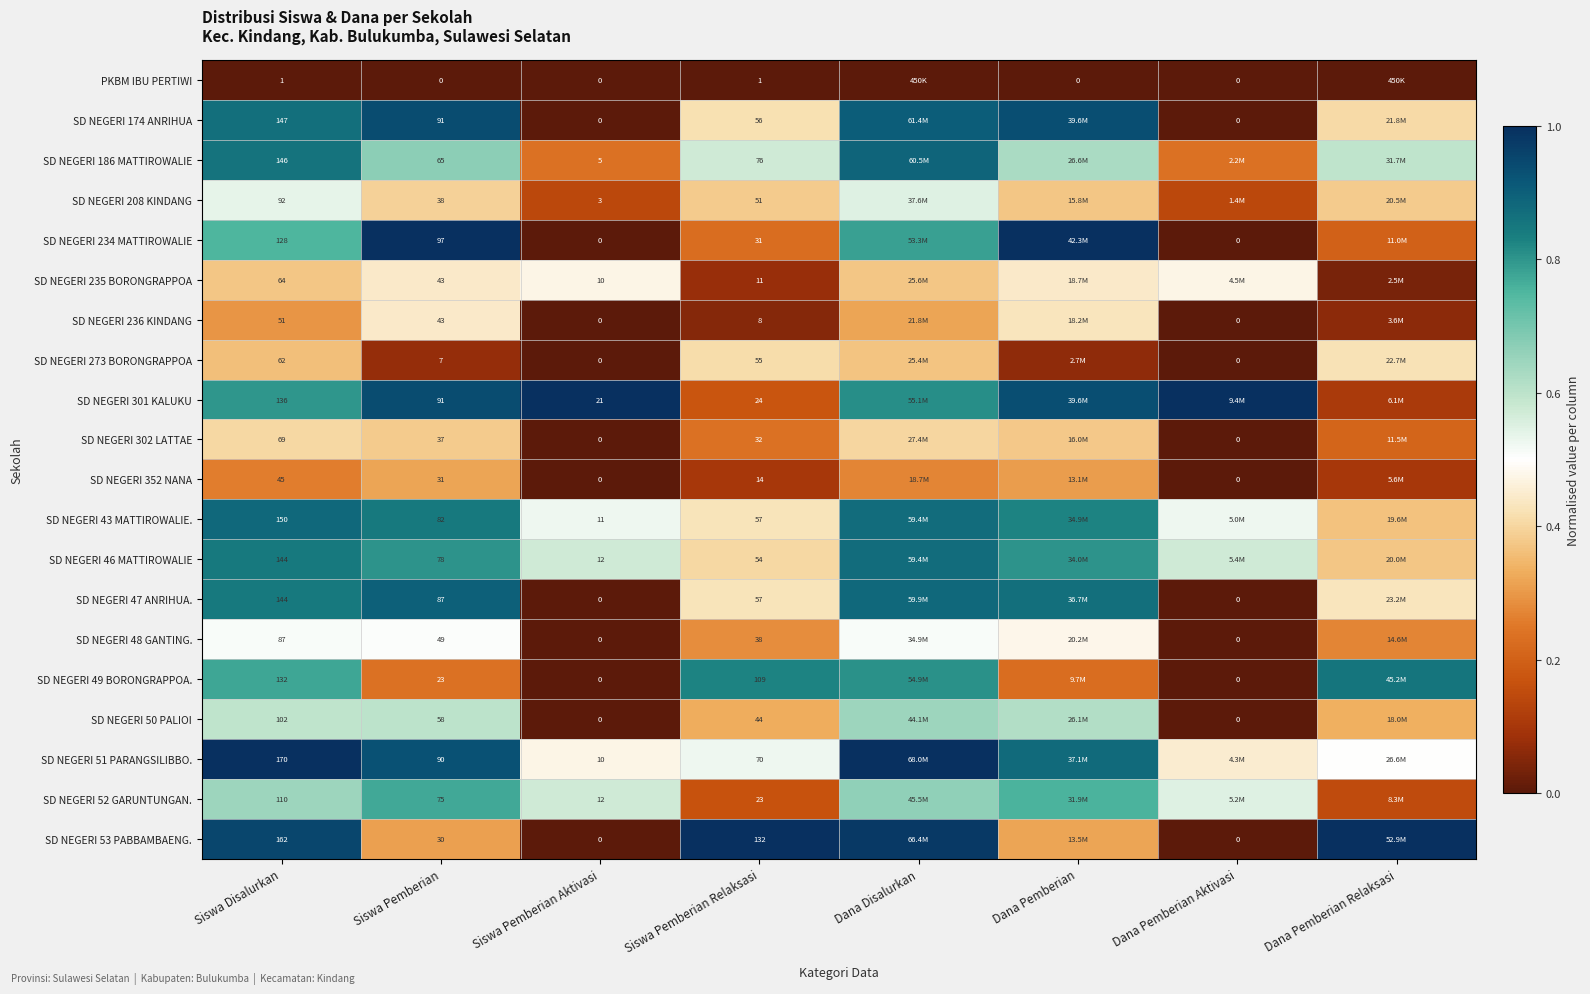

True or false: SD NEGERI 174 ANRIHUA has a value of 0.9 at Dana Pemberian.

True